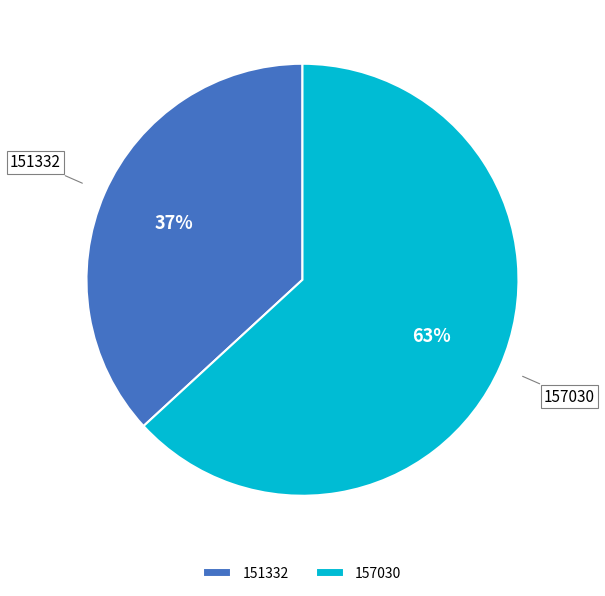

Count the number of slices in the pie.

2